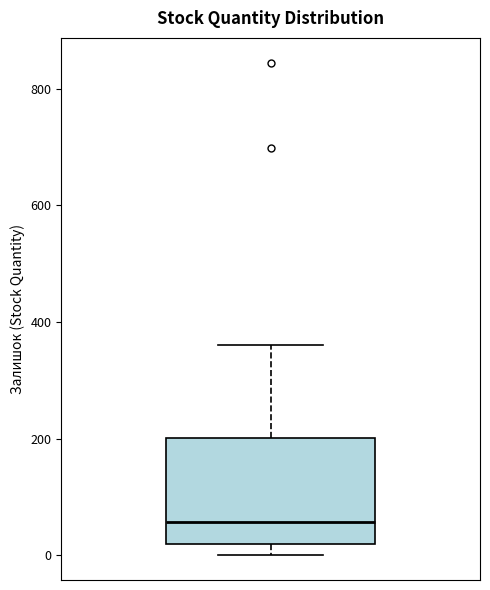

Read this box plot against the y-axis: the position of the median line, the range covered by the box, and the ends of both whiskers. The values are not printed on the chart, so give them approximately, as read against the axis.

median 60, box 20 to 200, whiskers 0 to 360